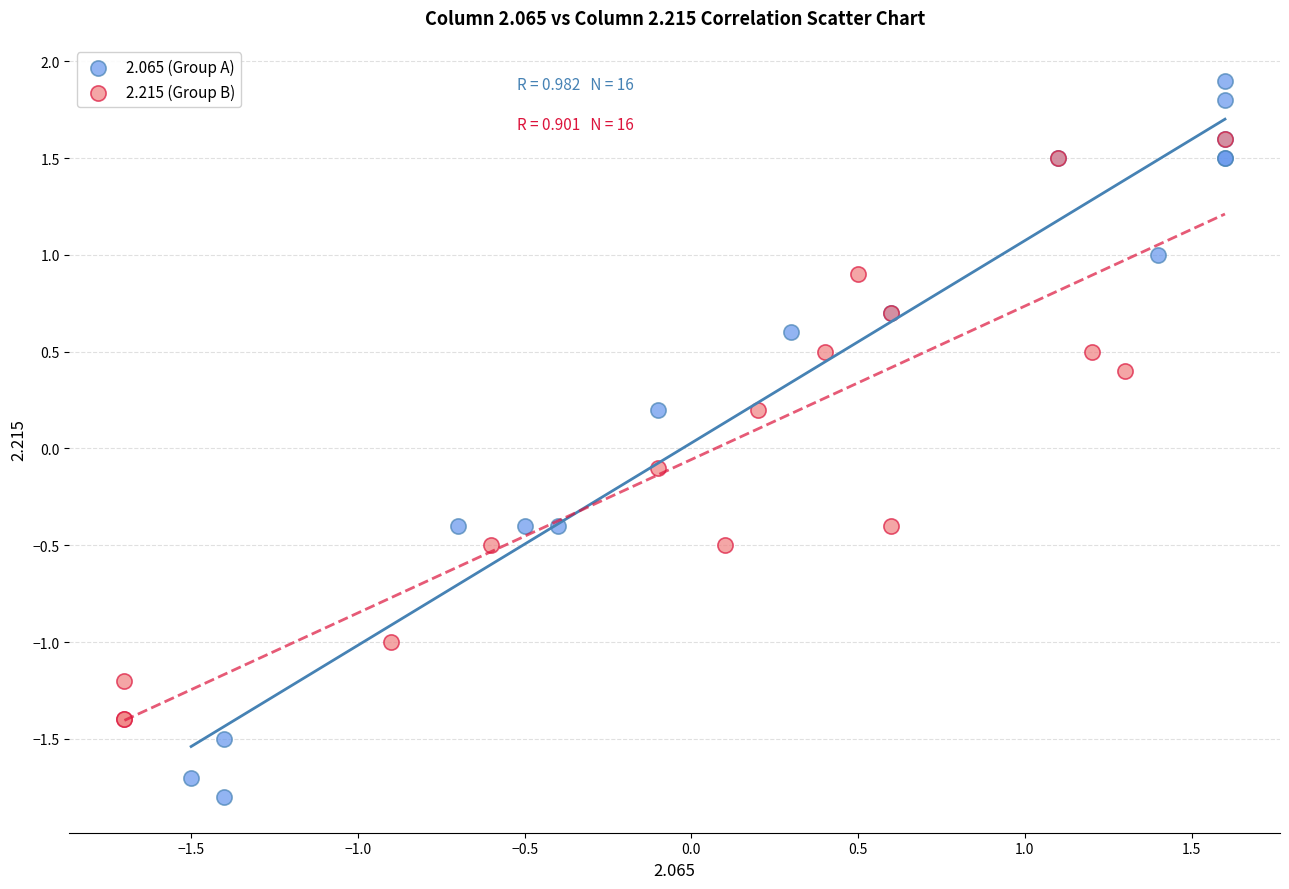

Which series has the widest spread of Y values?

2.065 (Group A)